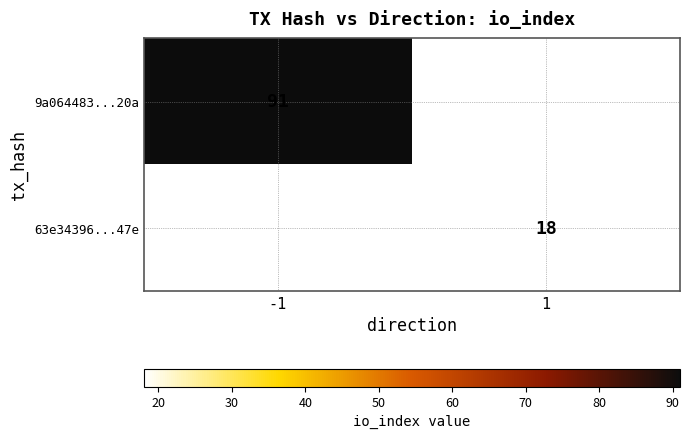

Is it true that 9a064483...20a equals 123 at -1?

False